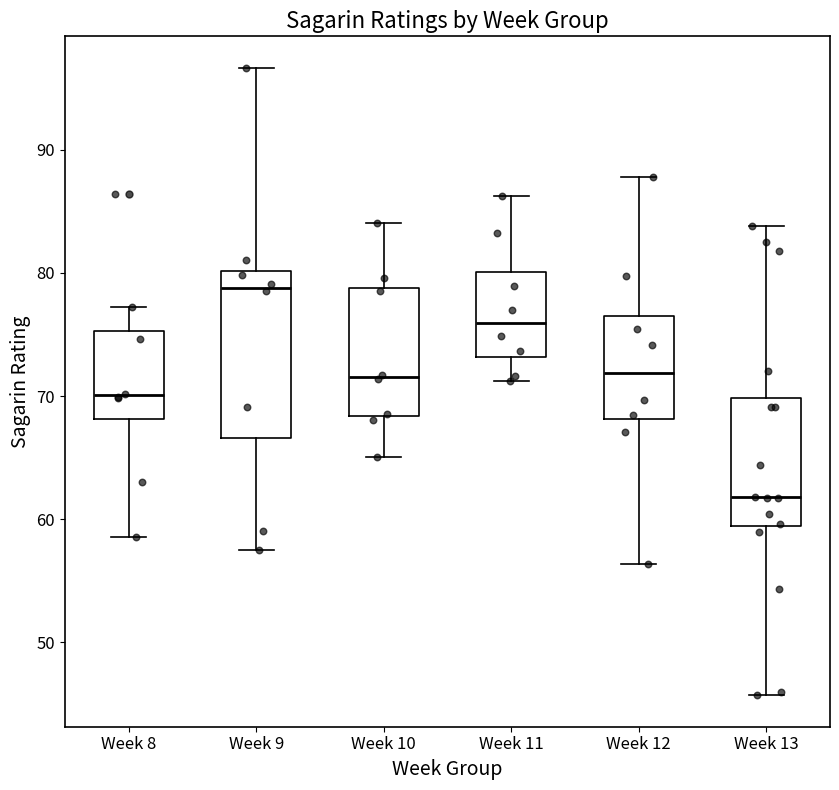

Reading left to right, transcribe this box plot: for each box, give where its median line is, the range the box spans, and where its two whiskers end, as read against the y-axis. The values are not printed on the chart, so give them approximately, as read against the axis.

Week 8: median 70, box 68 to 75, whiskers 59 to 77
Week 9: median 79, box 67 to 80, whiskers 57 to 97
Week 10: median 72, box 68 to 79, whiskers 65 to 84
Week 11: median 76, box 73 to 80, whiskers 71 to 86
Week 12: median 72, box 68 to 77, whiskers 56 to 88
Week 13: median 62, box 59 to 70, whiskers 46 to 84